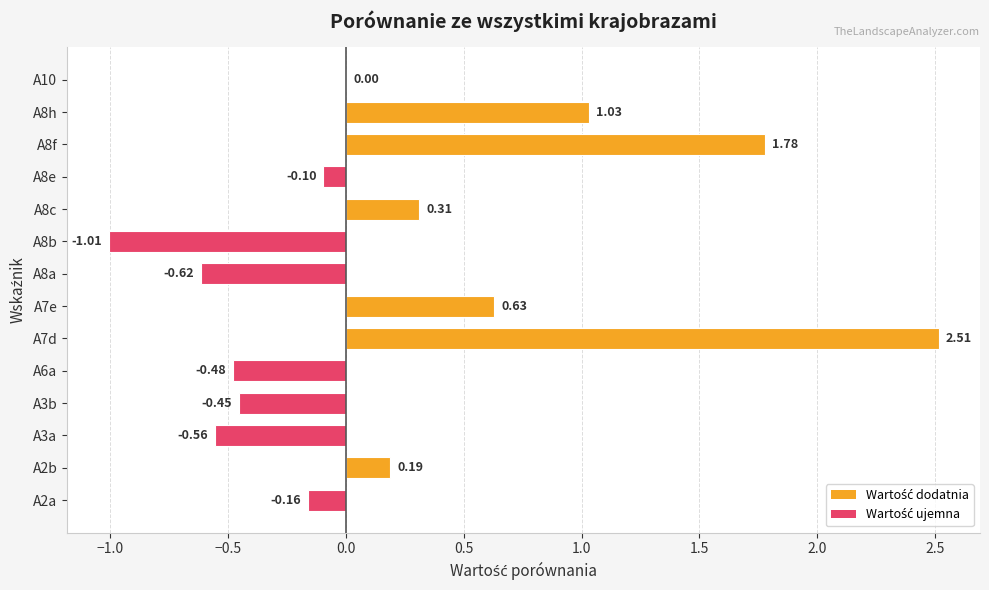

What is the ratio of the value at A7e to the value at A8f?

0.4